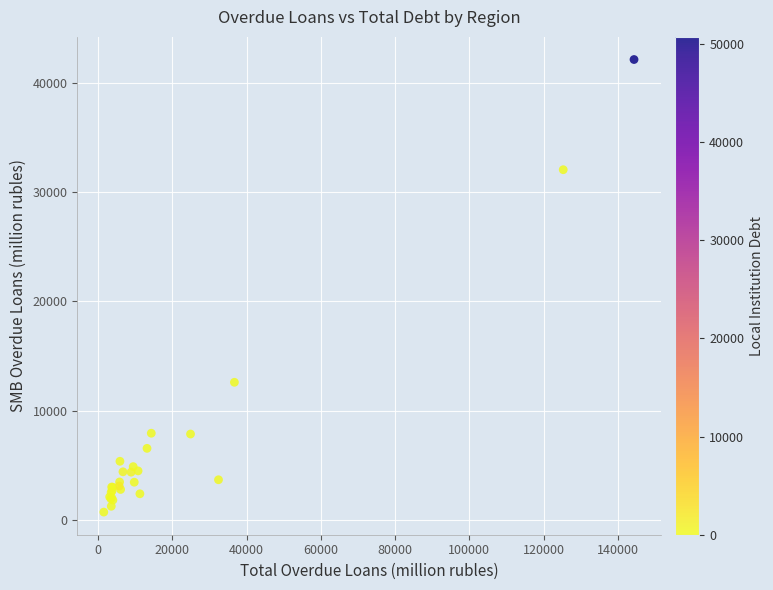

What Y value in the scatter plot is closest to 21431?

12591